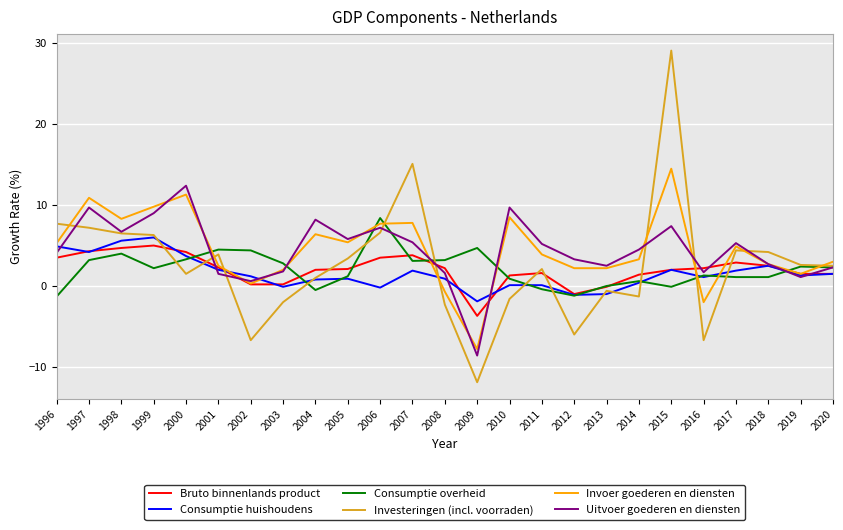

At 2010, list the series in order from largest to smallest.

Uitvoer goederen en diensten, Invoer goederen en diensten, Bruto binnenlands product, Consumptie overheid, Consumptie huishoudens, Investeringen (incl. voorraden)